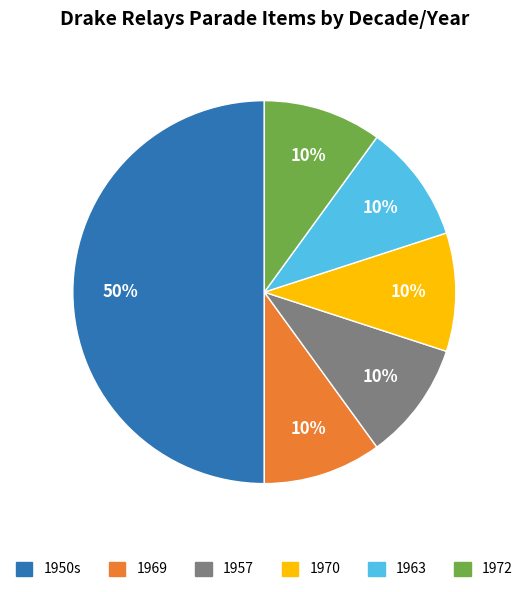

Approximately how many times larger is the value at 1950s compared to 1957?

5.0